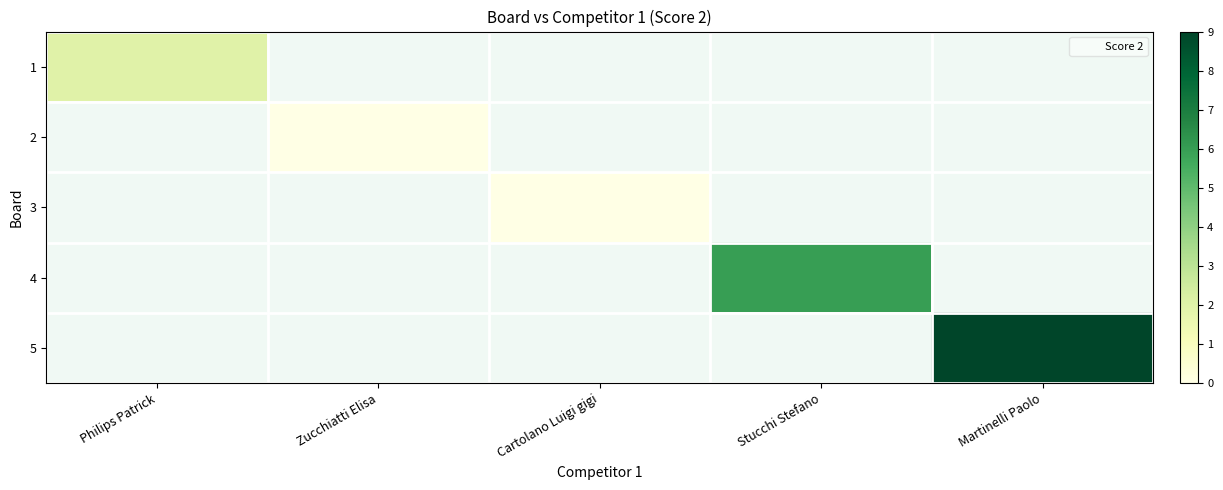

List the labels in order of 5 value, smallest first.

Philips Patrick, Zucchiatti Elisa, Cartolano Luigi gigi, Stucchi Stefano, Martinelli Paolo